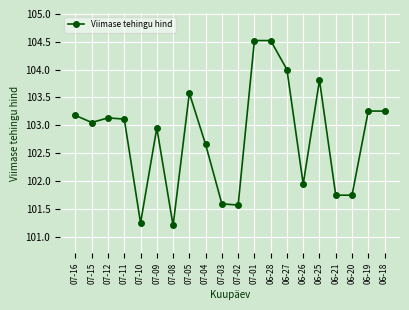

How many lines are shown in the chart?

1